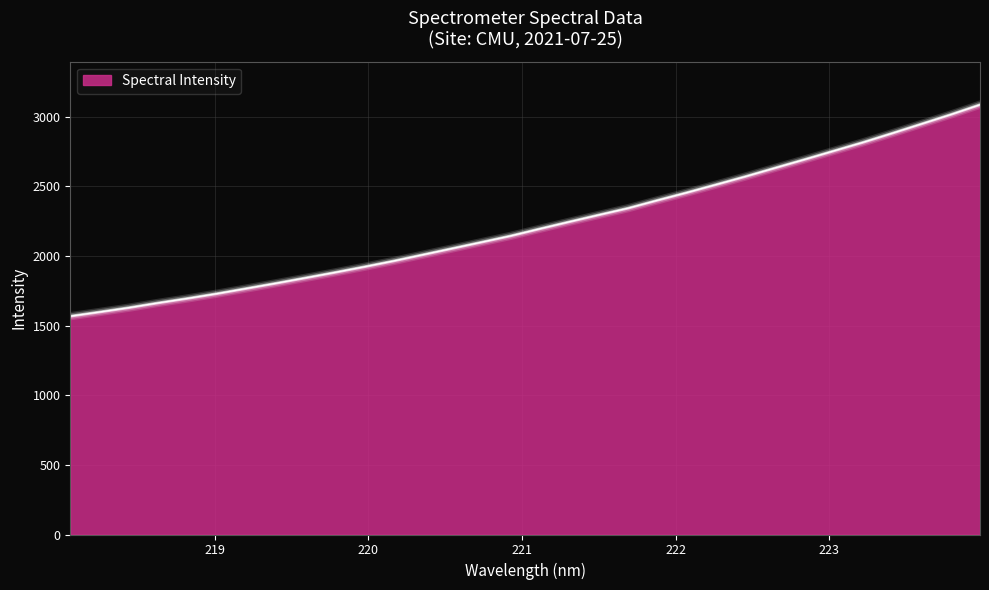

What is the maximum value shown in the chart?

3085.5